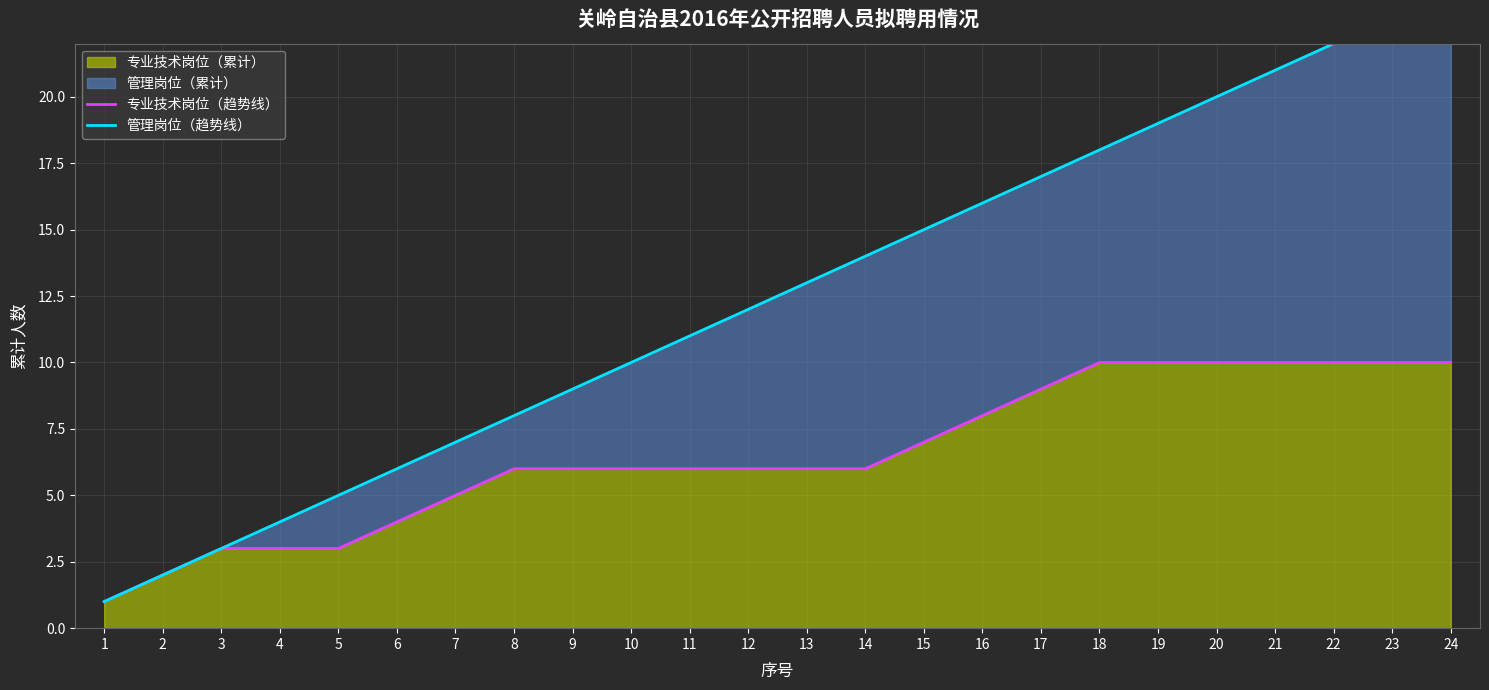

Does the chart have visible grid lines?

Yes